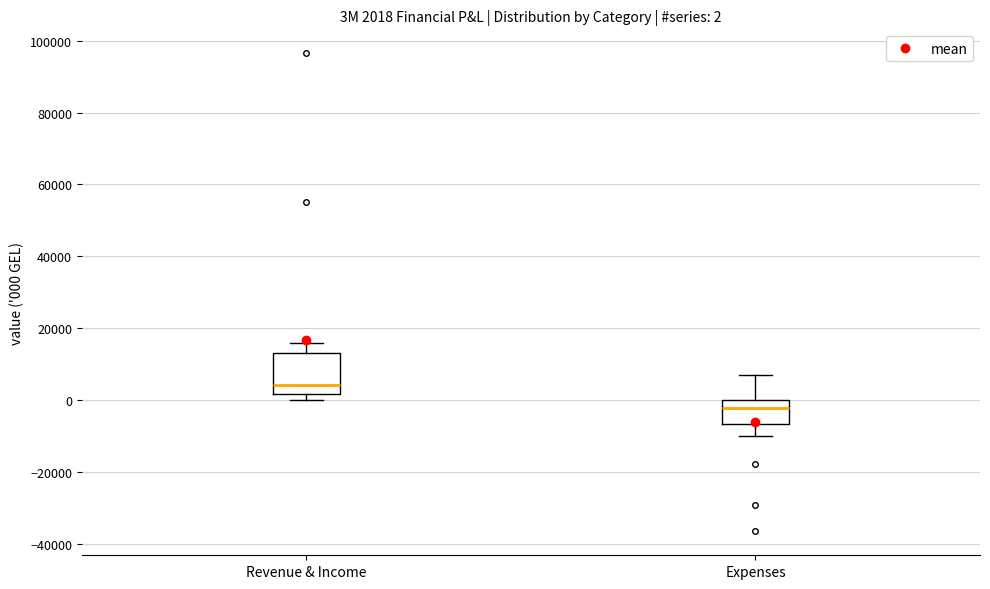

Which box has the lowest median line?

Expenses